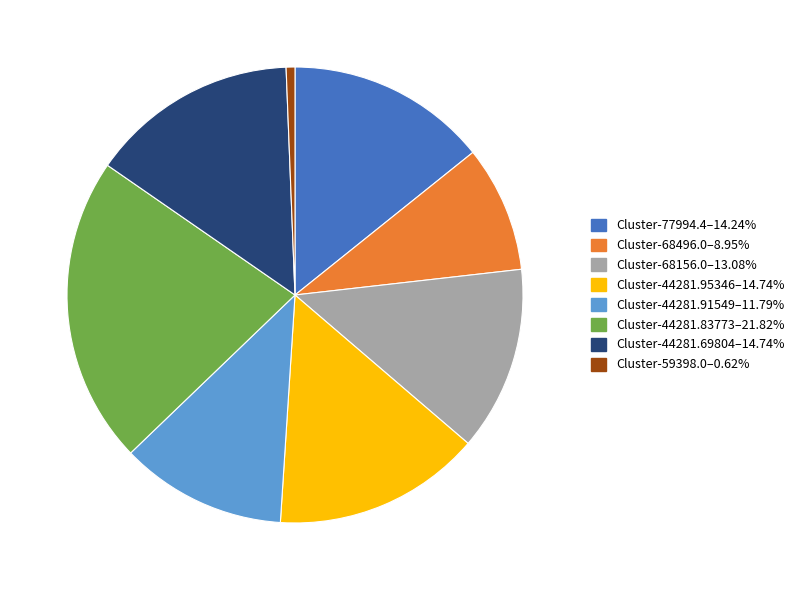

Do Cluster-68156.0–13.08% and Cluster-44281.69804–14.74% together represent more than half of the pie?

No